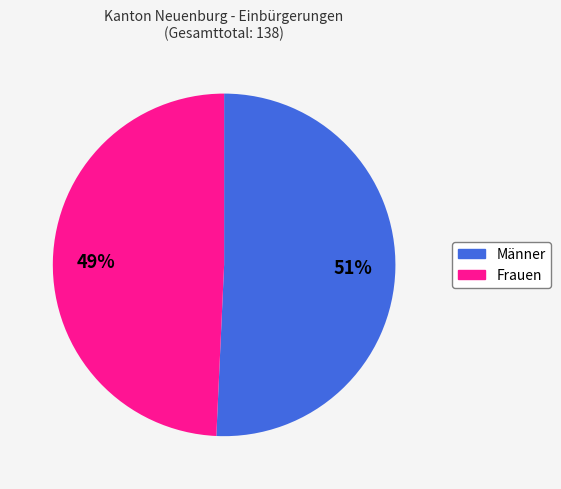

Which has a higher value, Frauen or Männer?

Männer